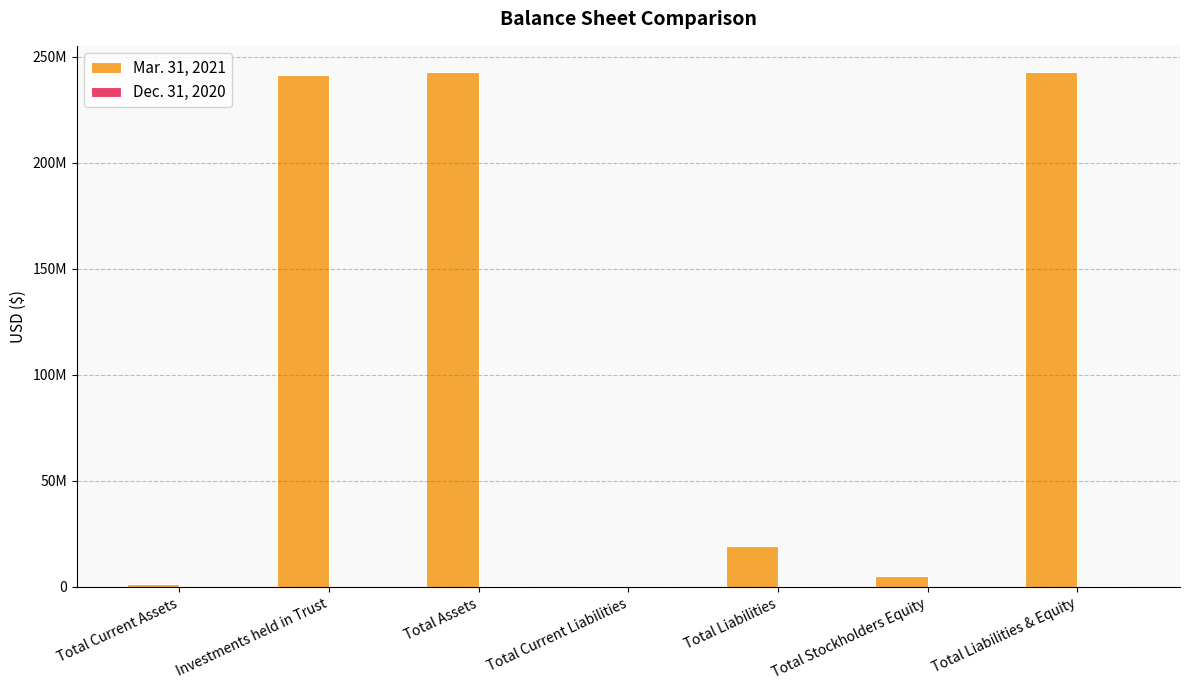

The Dec. 31, 2020 series shows -83948 at Investments held in Trust. True or false?

False